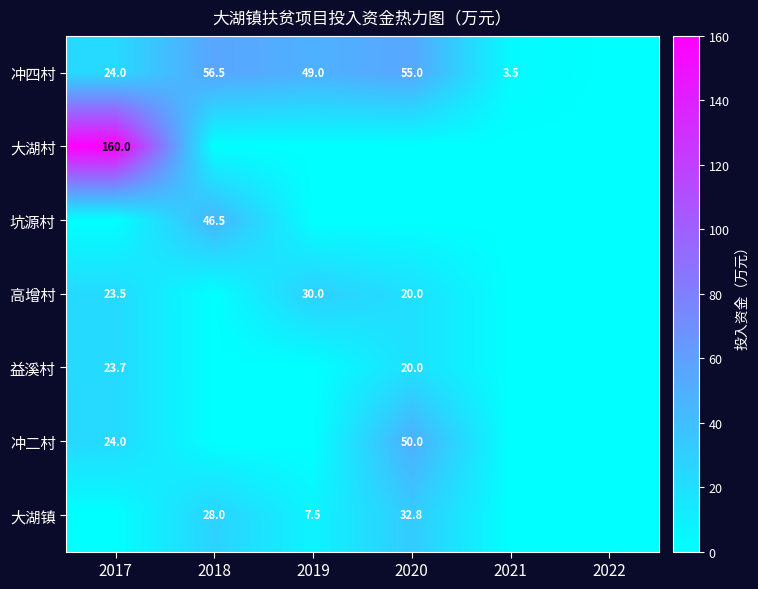

Is it true that 冲二村 equals 50.0 at 2020?

True